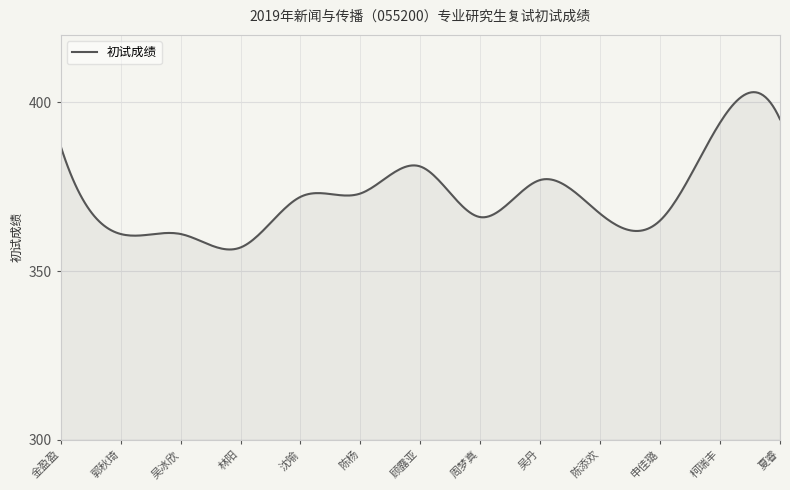

What is the maximum value shown in the chart?

403.0